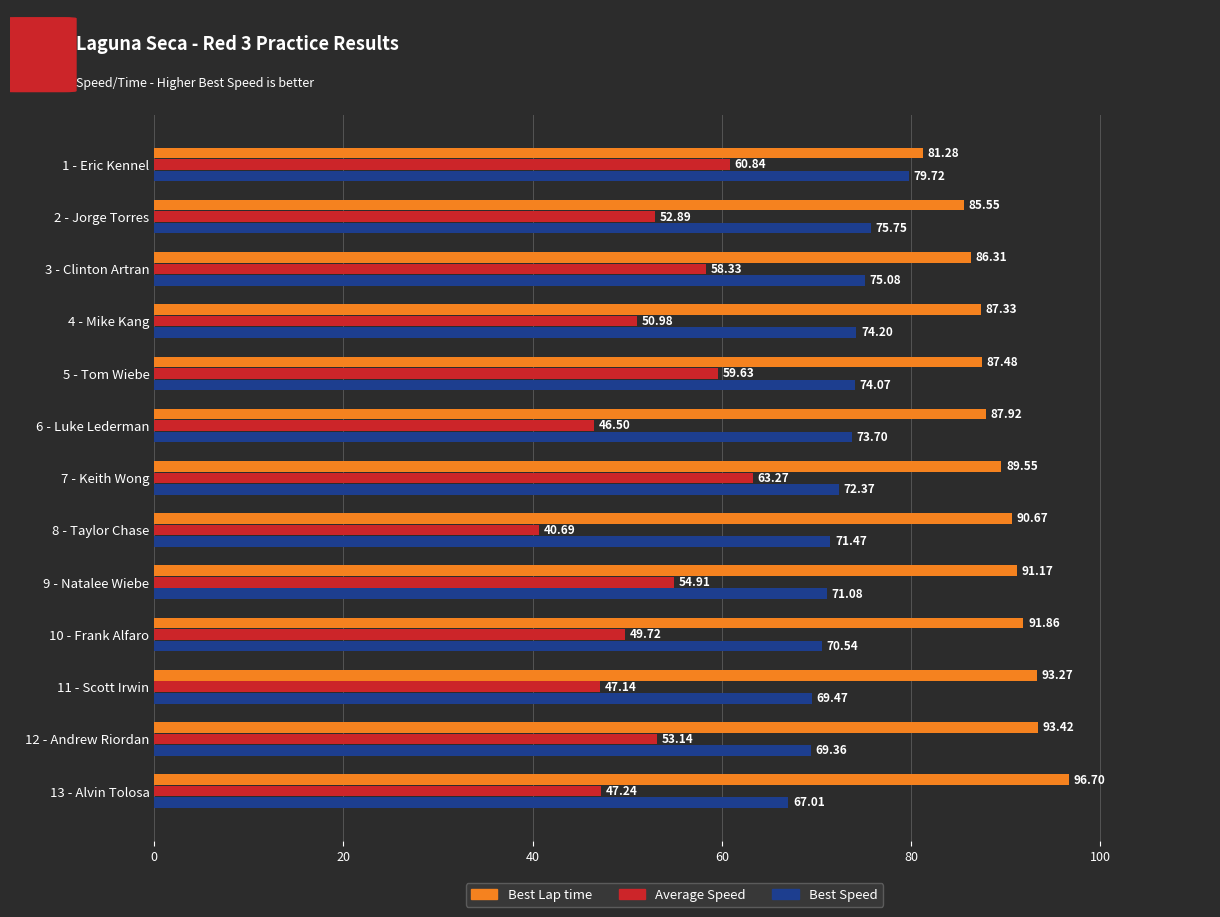

Rank the categories by Average Speed value from highest to lowest.

7 - Keith Wong, 1 - Eric Kennel, 5 - Tom Wiebe, 3 - Clinton Artran, 9 - Natalee Wiebe, 12 - Andrew Riordan, 2 - Jorge Torres, 4 - Mike Kang, 10 - Frank Alfaro, 13 - Alvin Tolosa, 11 - Scott Irwin, 6 - Luke Lederman, 8 - Taylor Chase